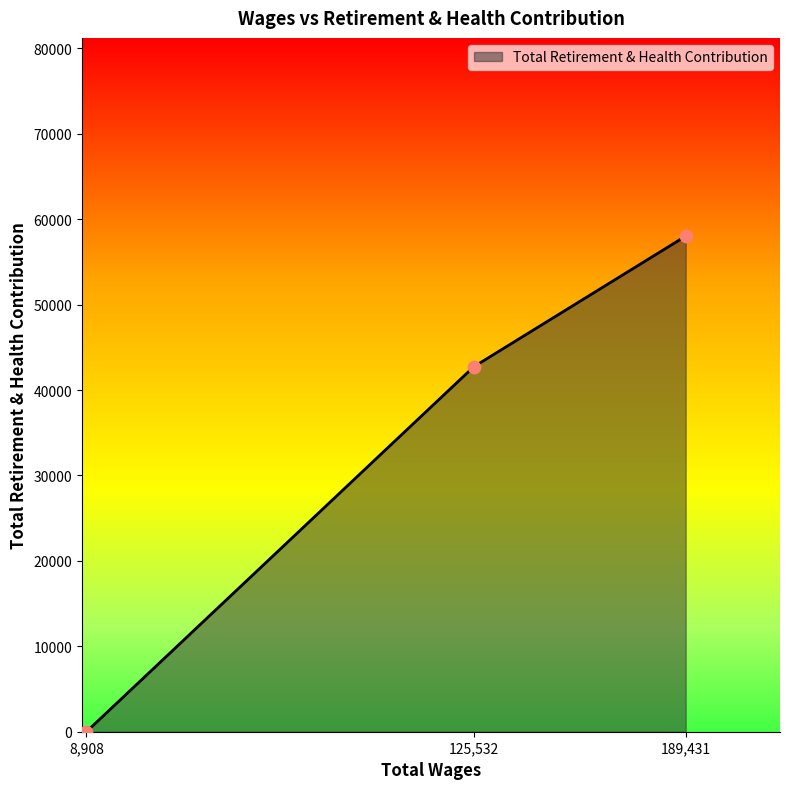

Which has a higher value, 125,532 or 8,908?

125,532